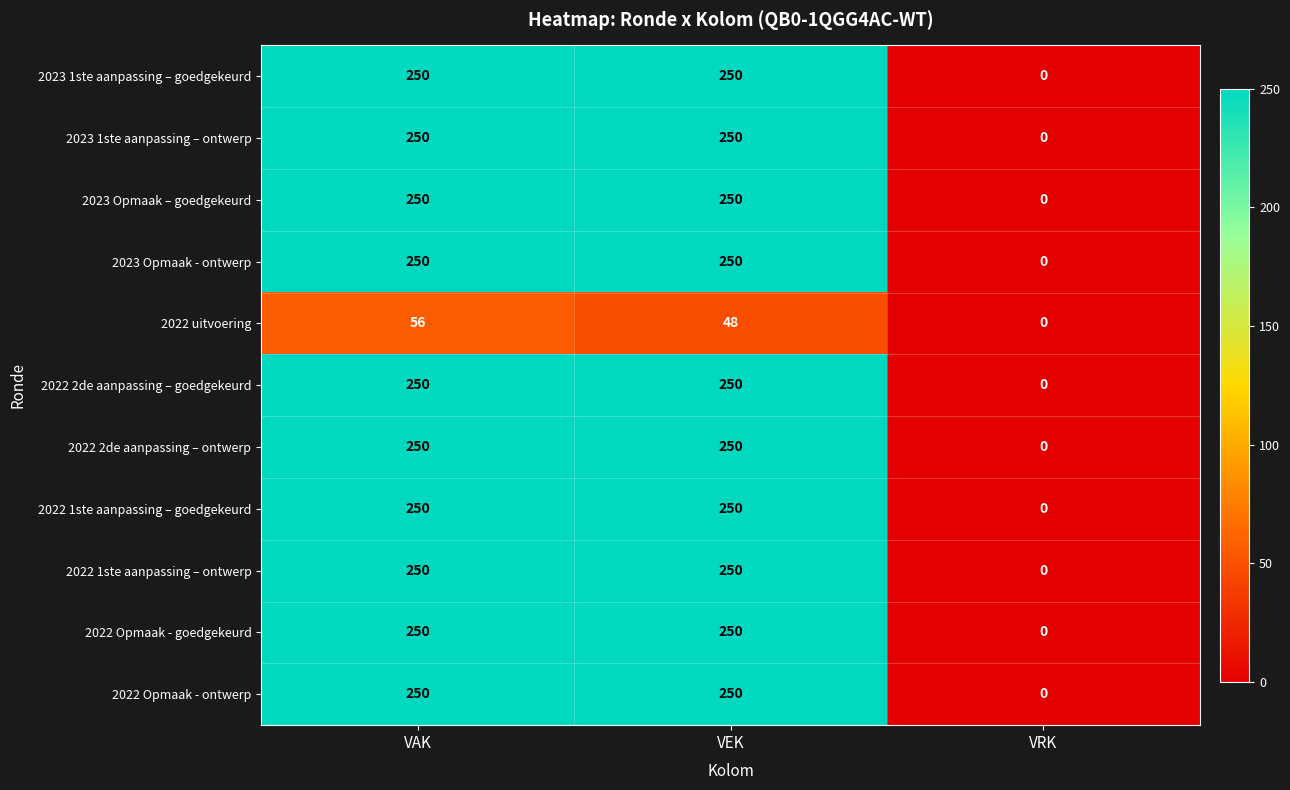

At which category is the sum across all series the highest?

VAK